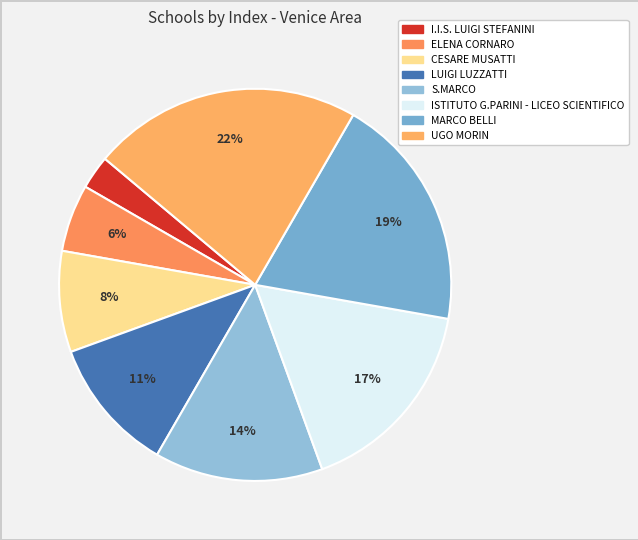

To the nearest percent, what is the difference between the MARCO BELLI and LUIGI LUZZATTI slice percentages?

8%